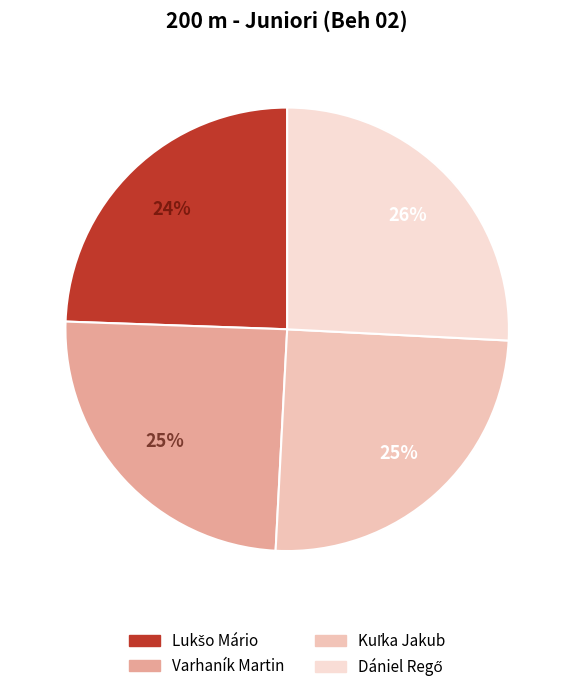

Does Varhaník Martin account for over 50% of the chart?

No